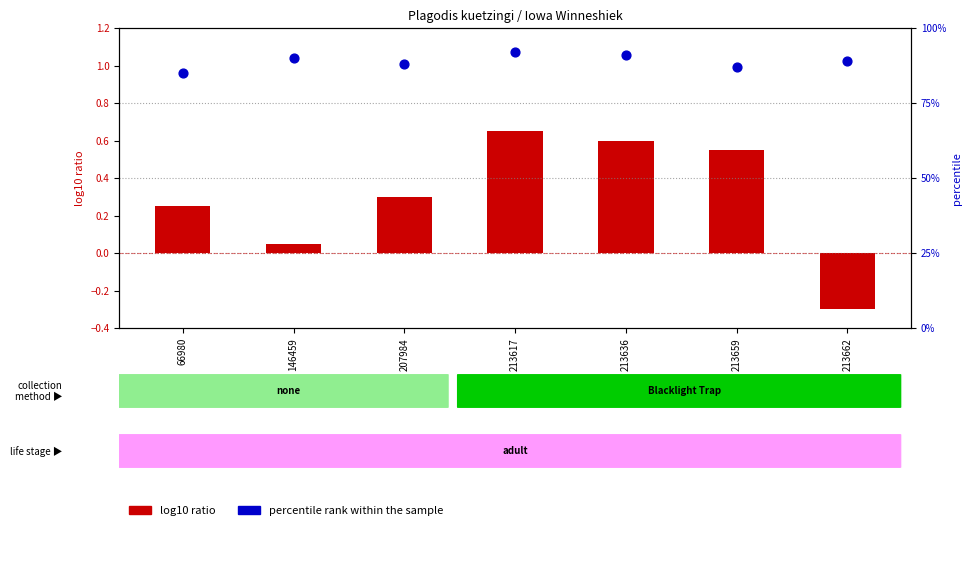

What are all the series names shown in the legend?

log10 ratio, percentile rank within the sample